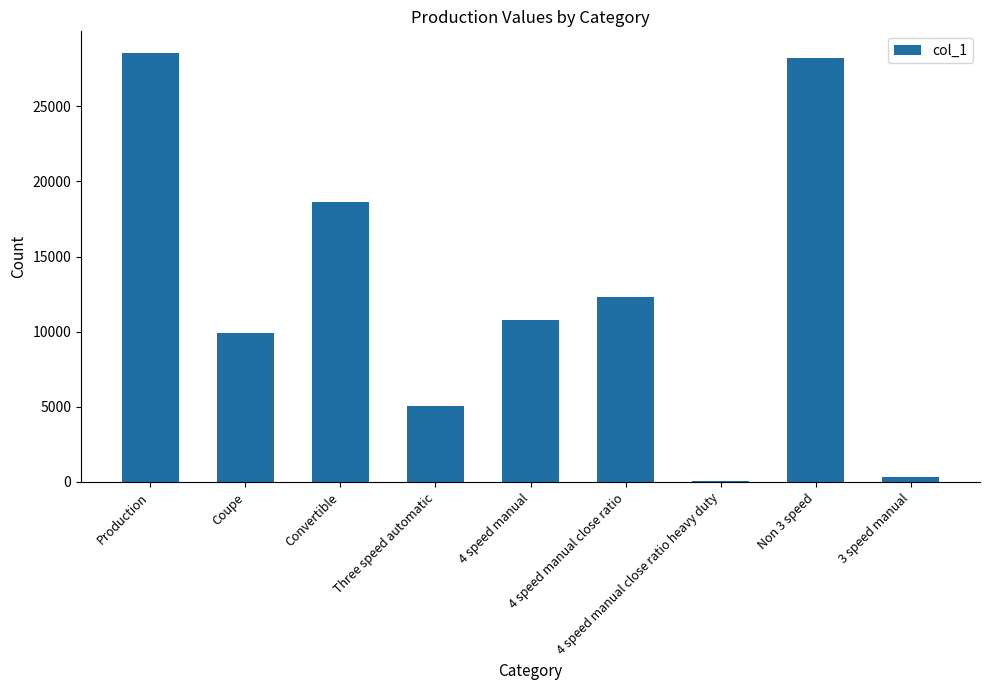

What is the change in value from Convertible to 3 speed manual?

-18304